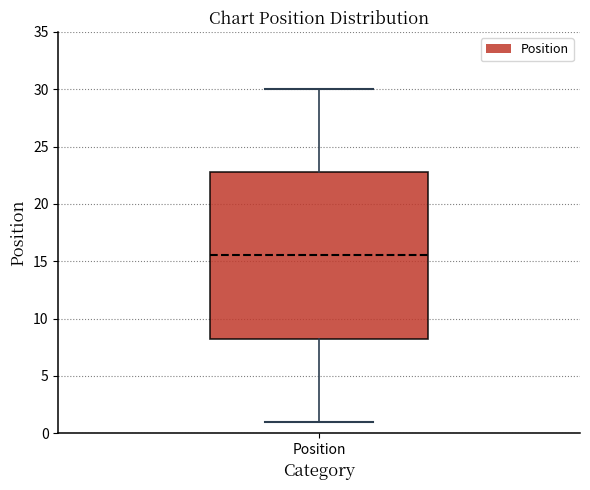

Where is the upper edge of the box for Position on the y-axis? The values are not printed on the chart, so give them approximately, as read against the axis.

23.0